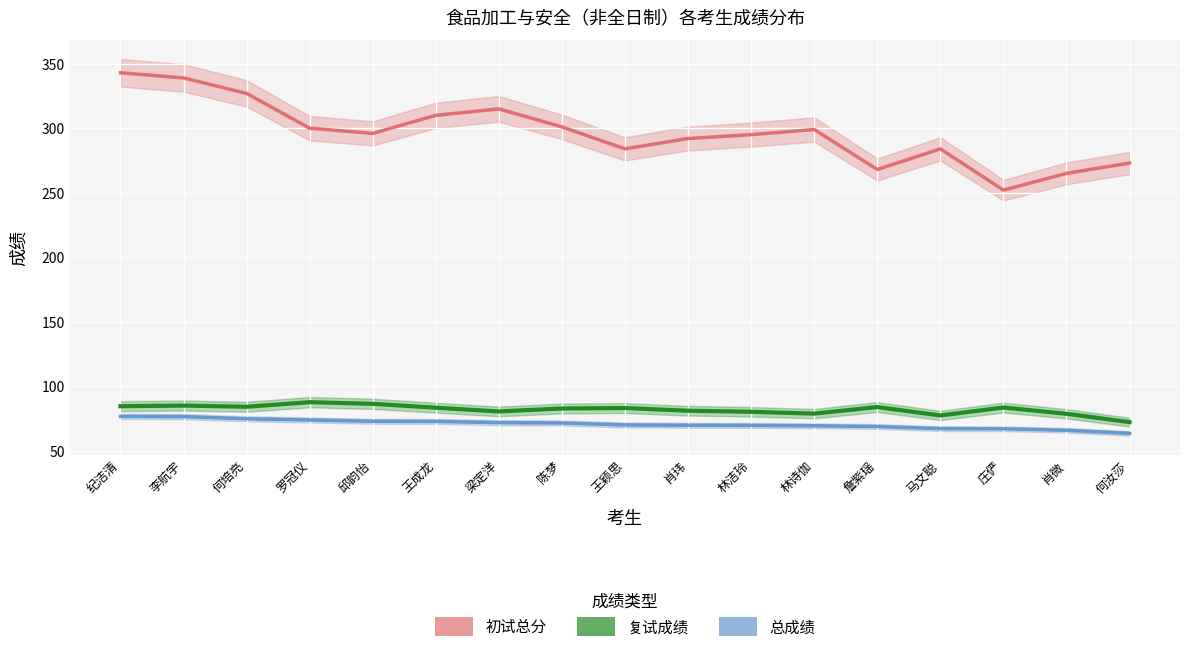

Which series has the largest range (max minus min)?

初试总分